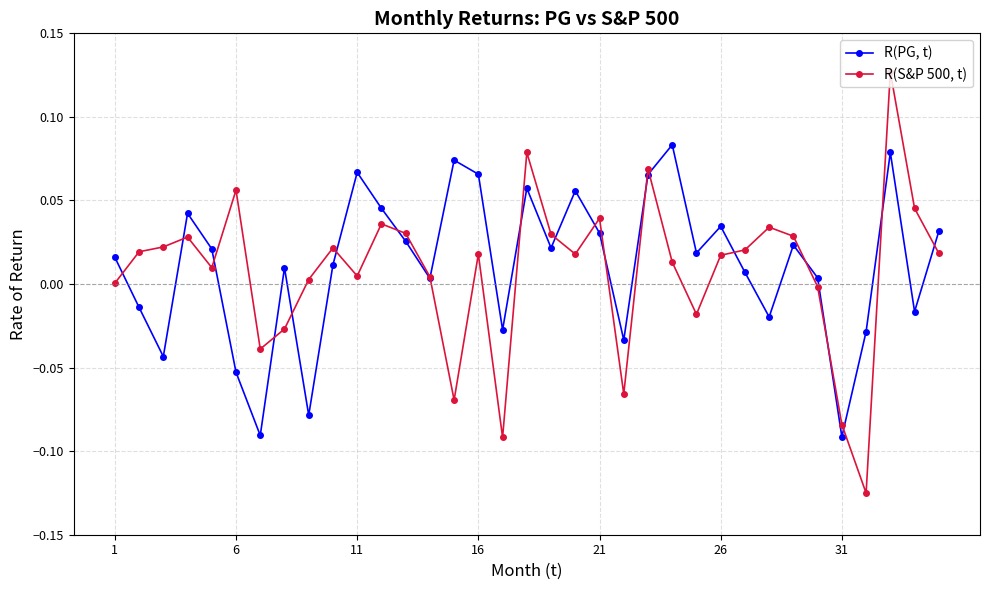

True or false: R(S&P 500, t) has more than 1 points higher than both neighbors.

True